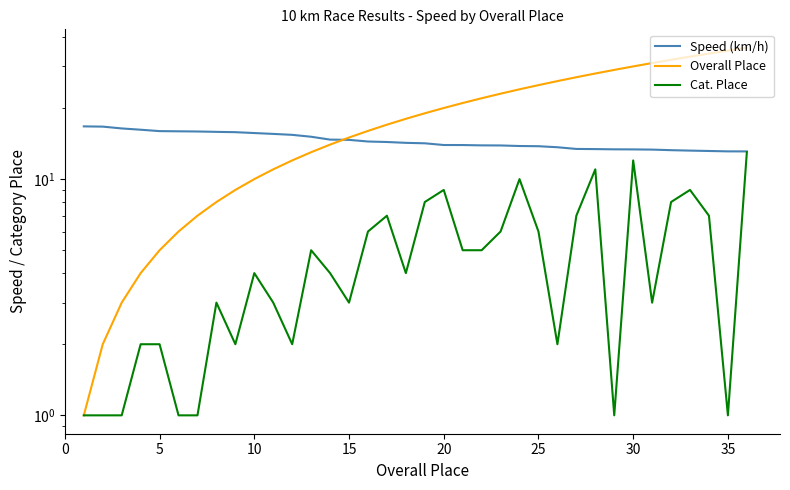

In Cat. Place, how many points are higher than both neighbors (excluding endpoints)?

9